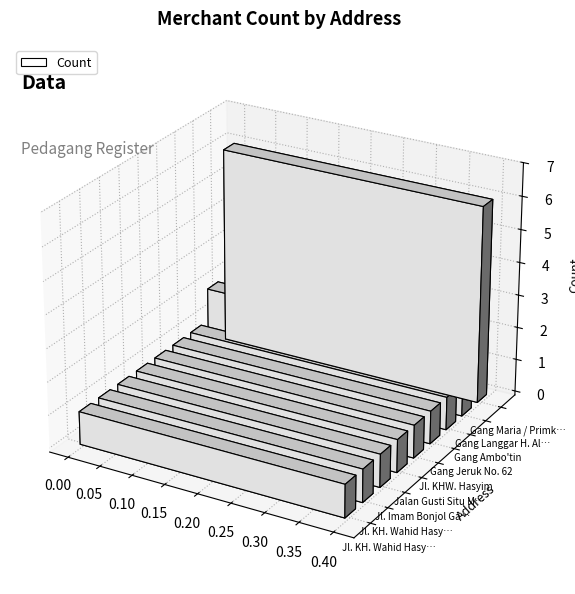

Reading left to right, transcribe all the data shown in this chart.

1	1	1	1	1	1	1	2	6